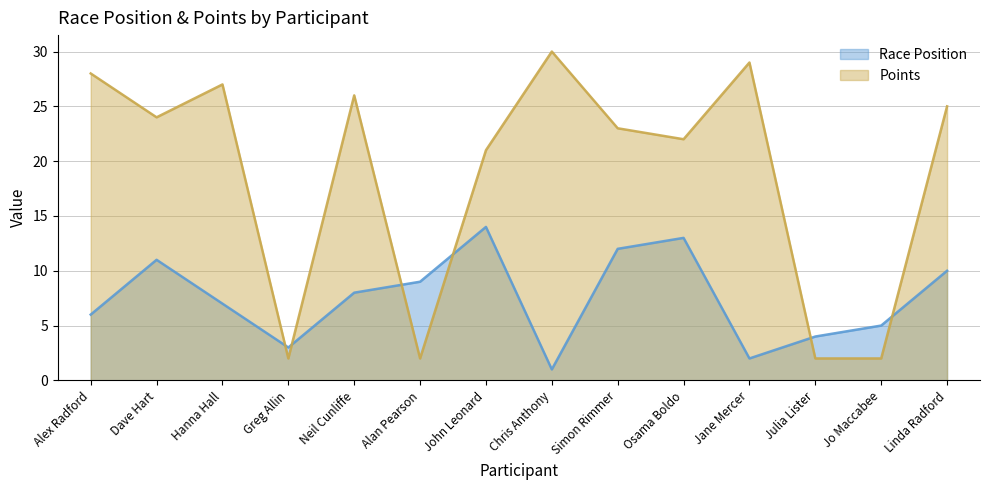

What is the average value of the Points series?

19